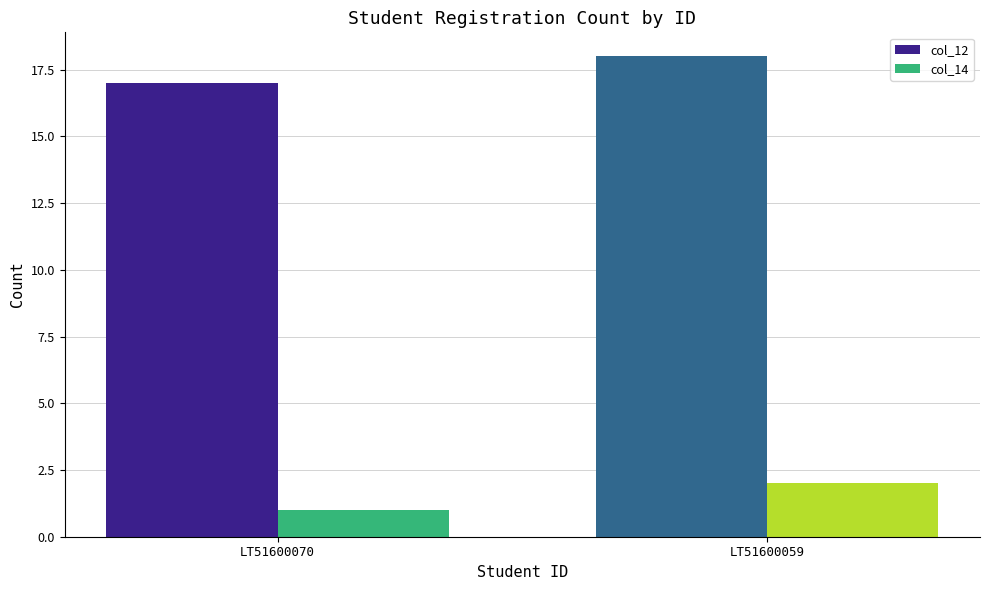

What is the lowest value of the col_12 series?

17